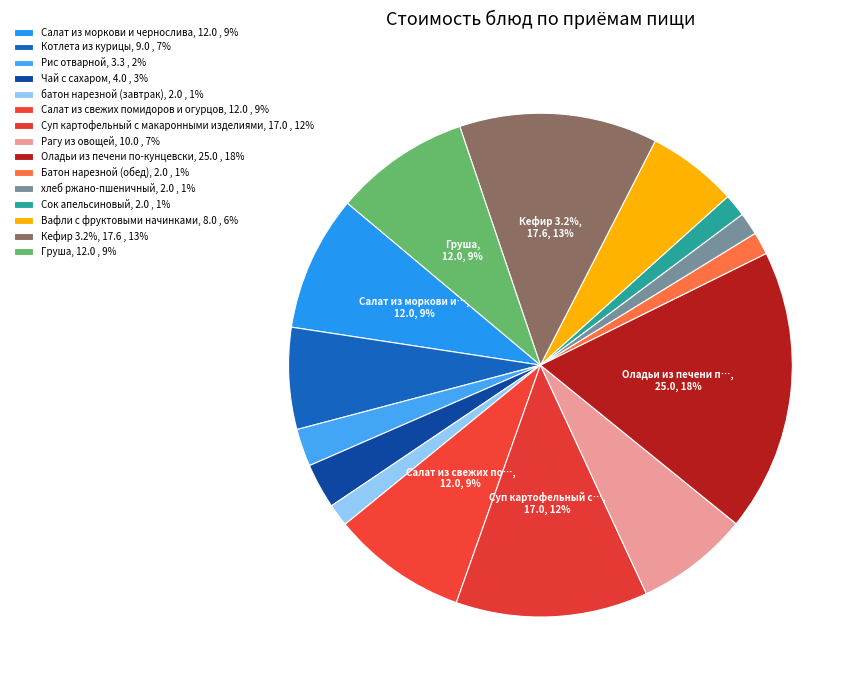

To the nearest percent, what is the difference between the largest and smallest slice percentages?

17%